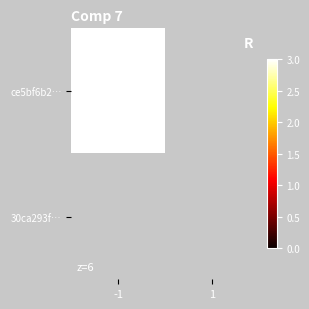

Reading left to right, what are all the values shown in this chart?

ce5bf6b2…: -1=3	1=0
30ca293f…: -1=0	1=0